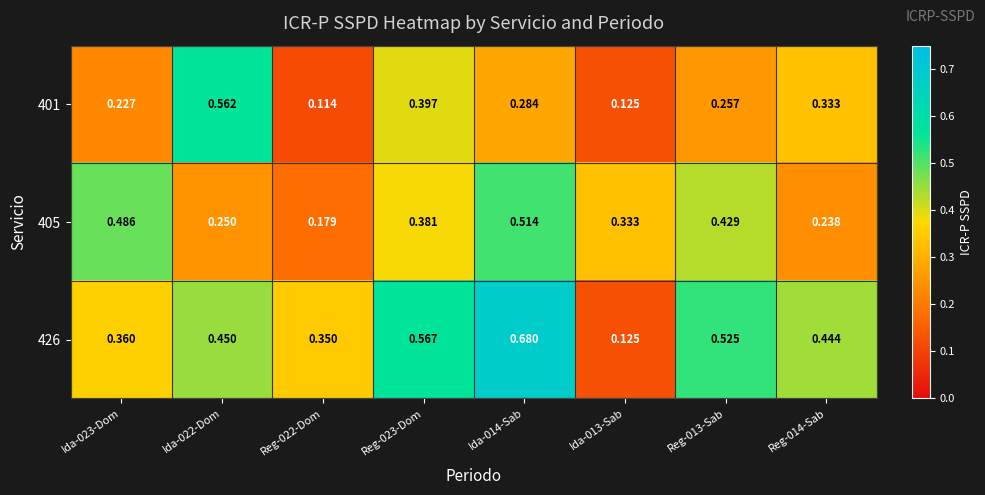

Rank the series by their average value, from lowest to highest.

401, 405, 426